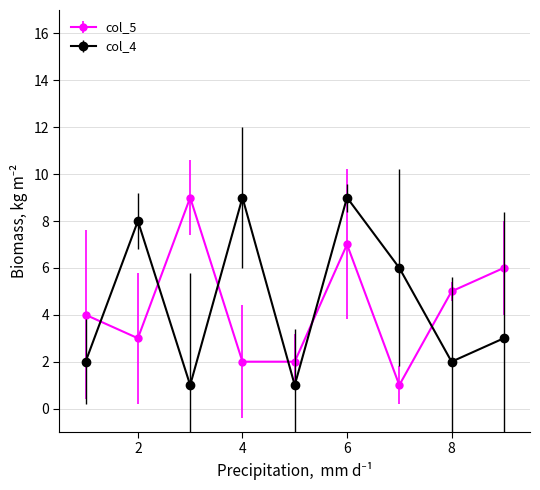

Reading left to right, transcribe all the data shown in this chart.

col_5: 4	3	9	2	2	7	1	5	6
col_4: 2	8	1	9	1	9	6	2	3